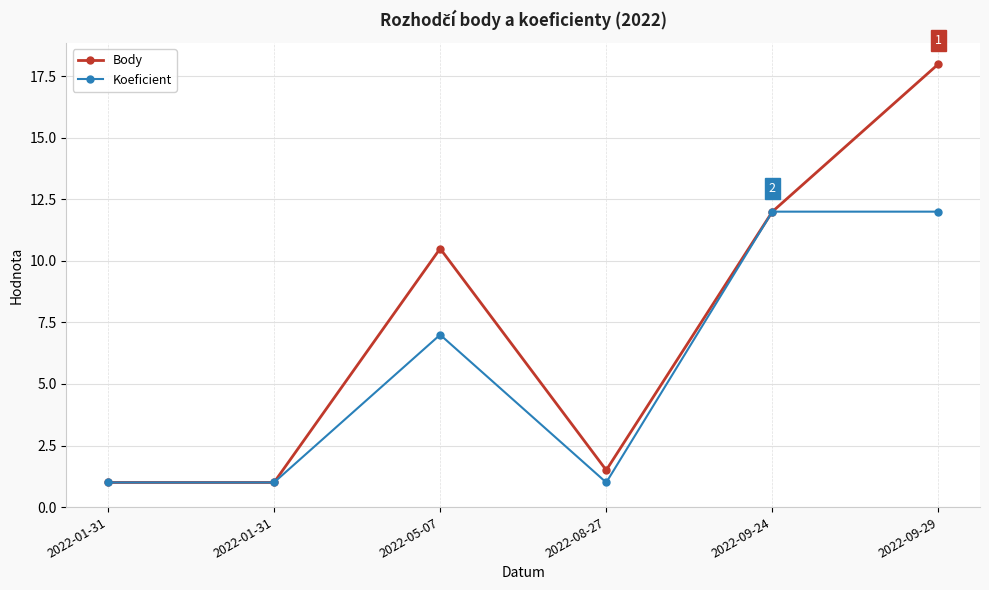

At which label does Koeficient first exceed 7?

2022-09-24